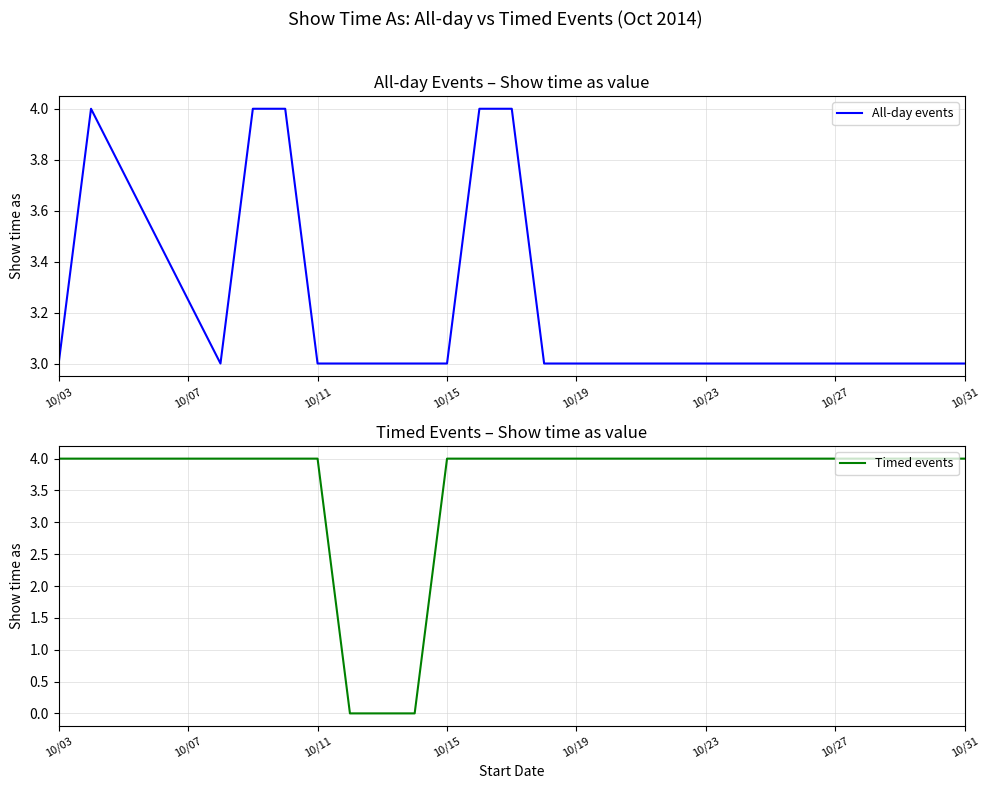

Reading left to right, list all the values displayed in this chart.

All-day events: 3	4	3	4	4	3	3	3	3	3	4	4	3	3	3	3
Timed events: 4	4	4	4	4	4	0	0	0	4	4	4	4	4	4	4